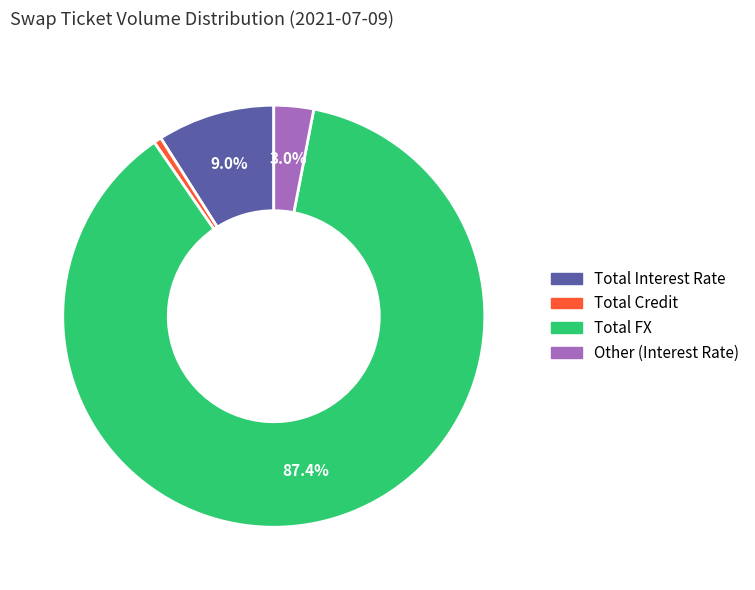

To the nearest percent, what is the difference between the largest and smallest slice percentages?

87%